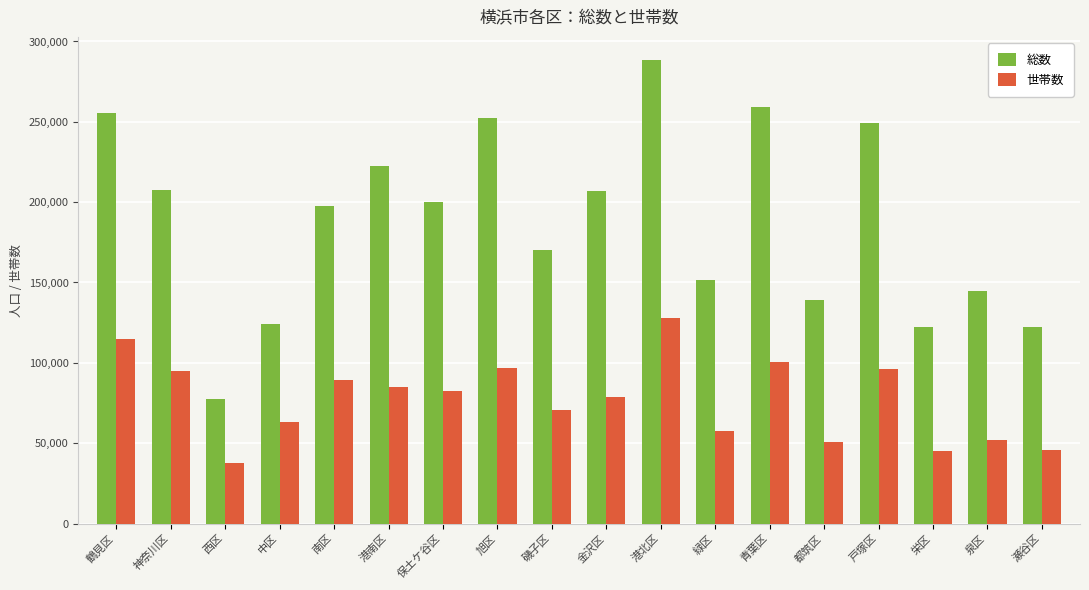

What is the label of the 14th bar from the left?

都筑区